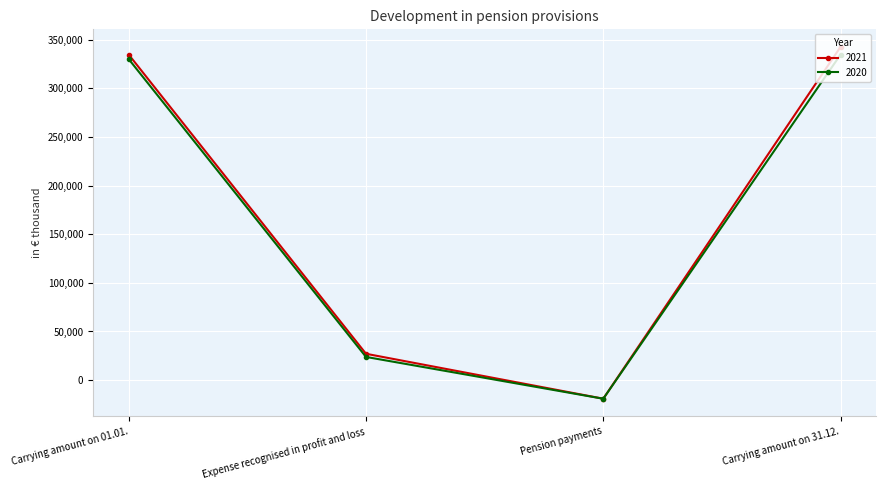

Where is the first local minimum for 2021?

Pension payments